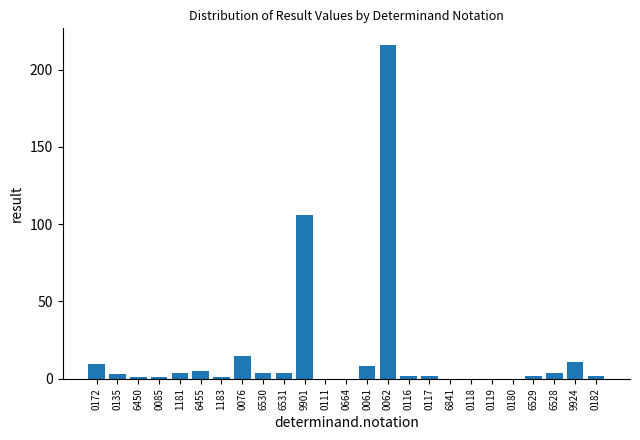

What is the sum of all values?

400.0